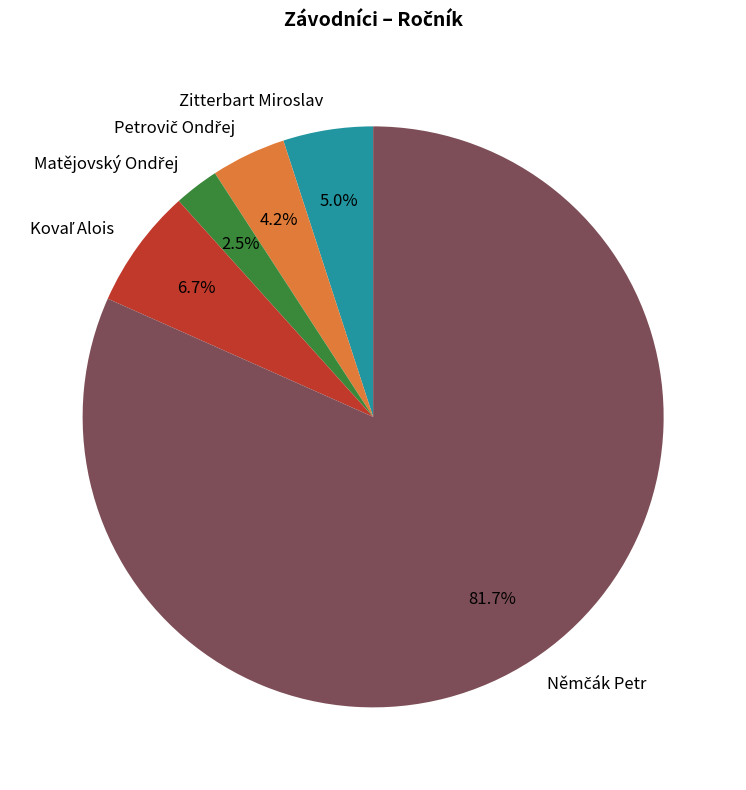

Does any single category account for the majority?

Yes